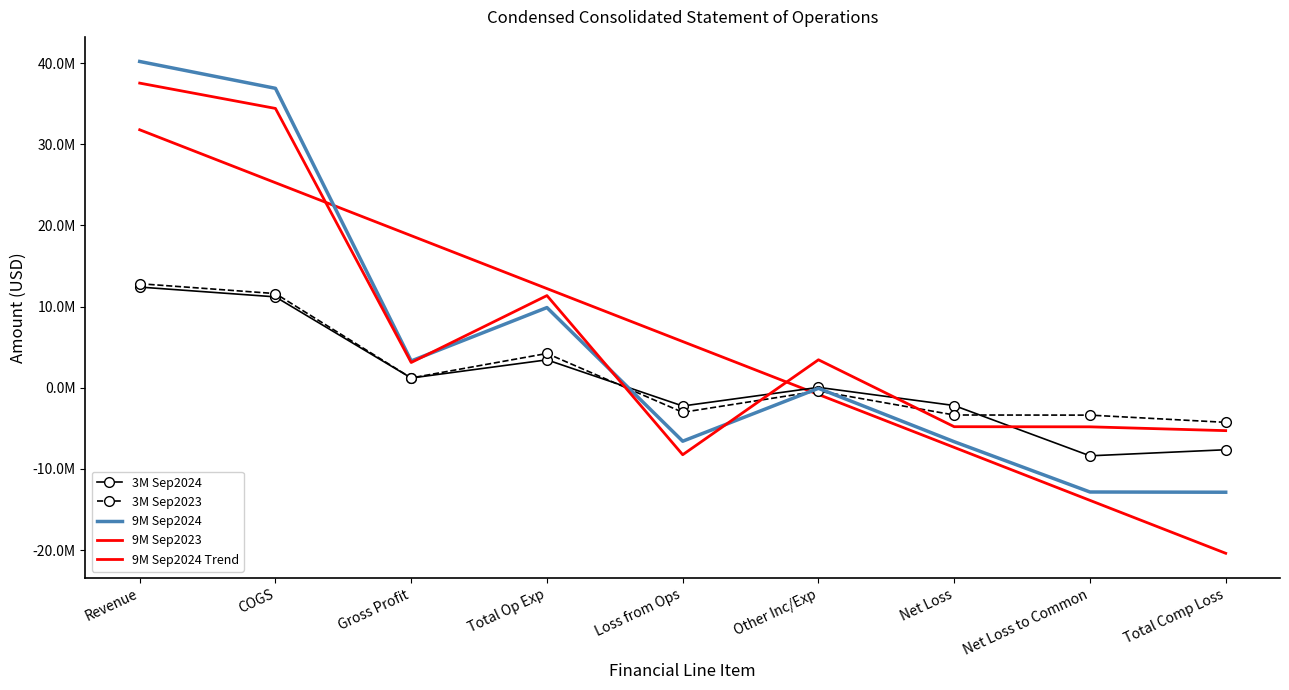

Rank the categories by 3M Sep2023 value from highest to lowest.

Revenue, COGS, Total Op Exp, Gross Profit, Other Inc/Exp, Loss from Ops, Net Loss, Net Loss to Common, Total Comp Loss